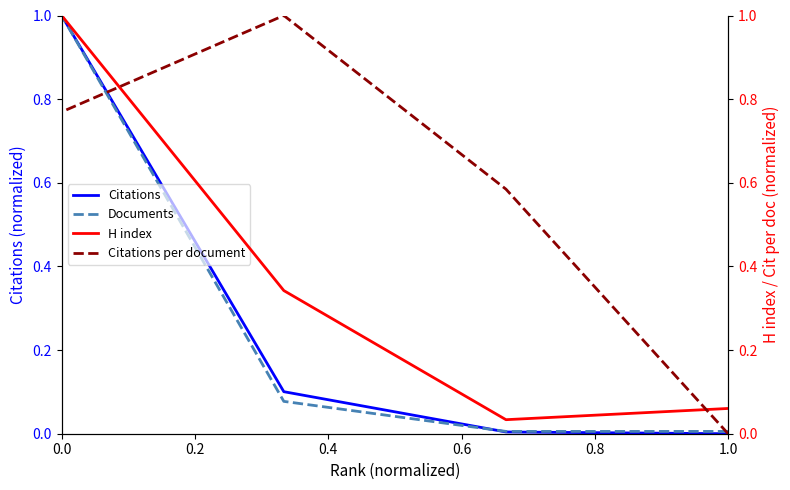

How many series are shown in this chart?

4